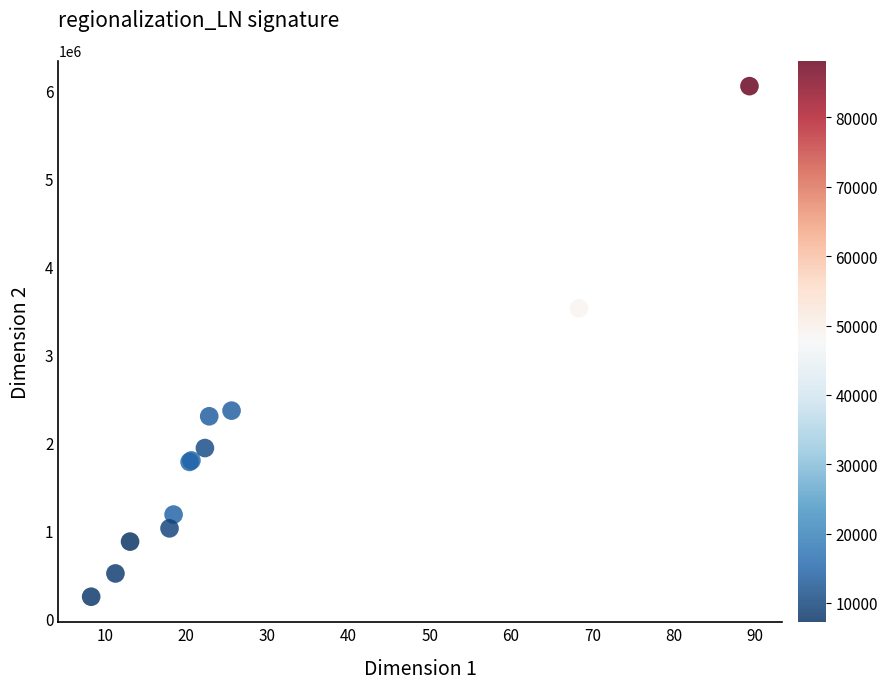

What Y value in the scatter plot is closest to 3149608?

3525522